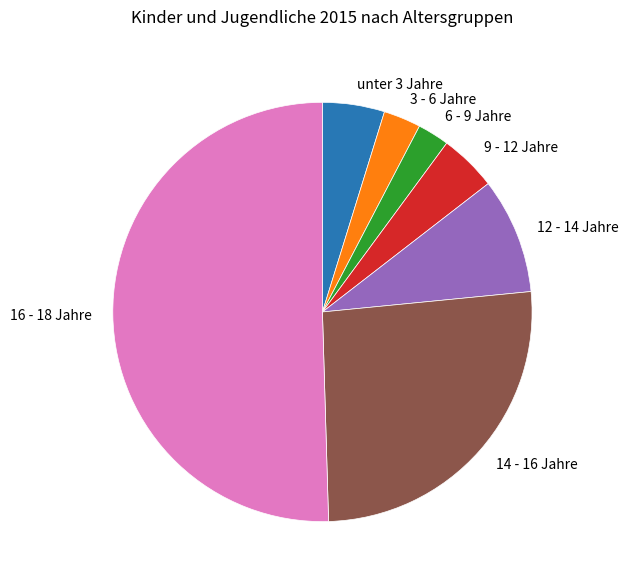

Which category accounts for the majority?

16 - 18 Jahre